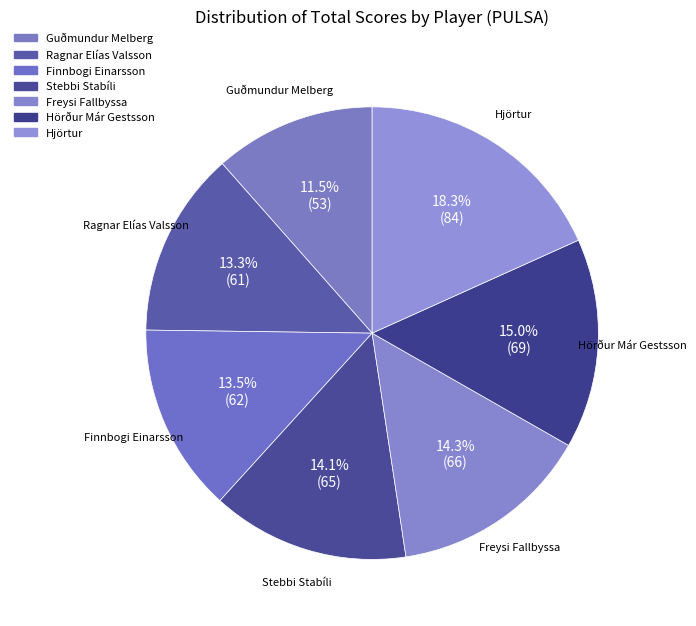

How many segments does this pie chart have?

7